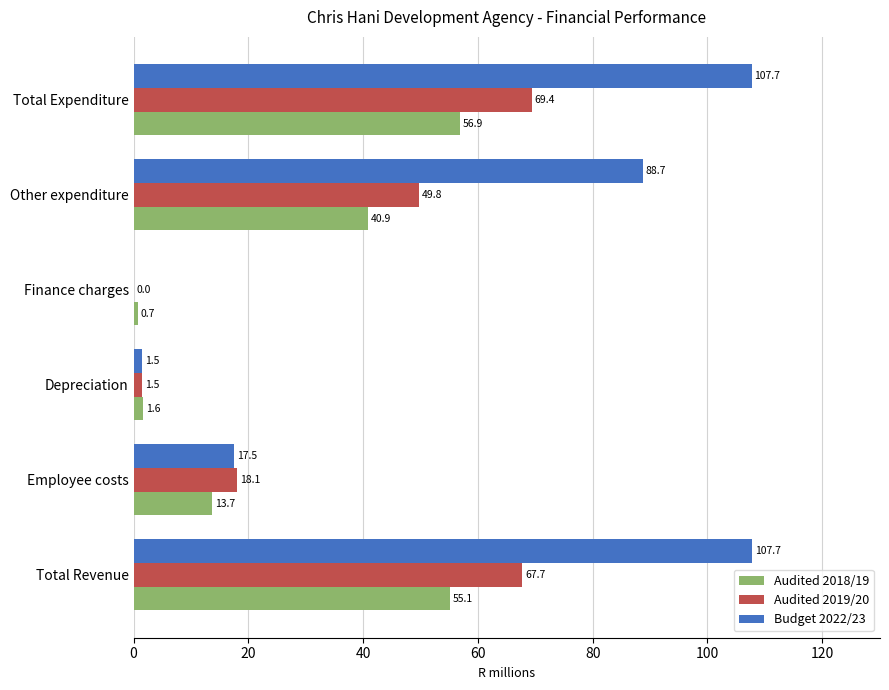

Read the Audited 2019/20 value at Employee costs.

18.1